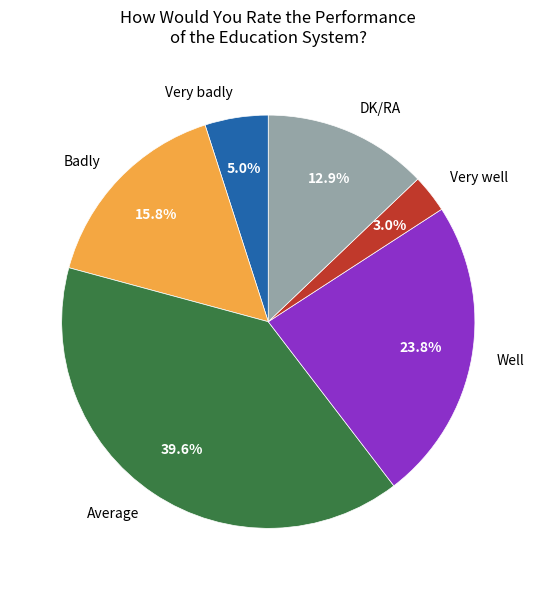

What percentage is the Very badly slice, to the nearest percent?

5%